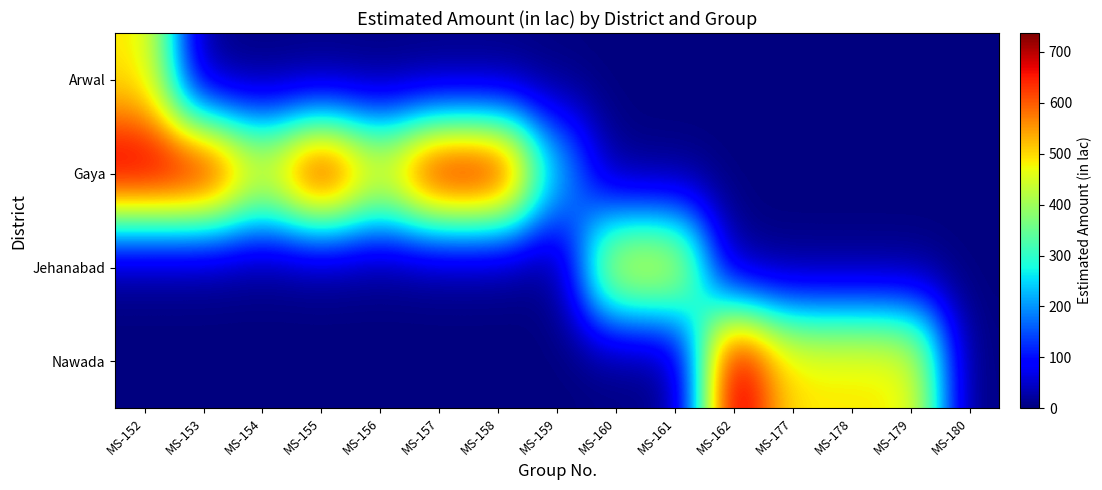

Reading right to left, list all the values displayed in this chart.

Arwal: MS-180=0.0	MS-179=0.0	MS-178=0.0	MS-177=0.0	MS-162=0.0	MS-161=0.0	MS-160=0.0	MS-159=0.0	MS-158=0.0	MS-157=0.0	MS-156=0.0	MS-155=0.0	MS-154=0.0	MS-153=0.0	MS-152=490.0
Gaya: MS-180=0.0	MS-179=0.0	MS-178=0.0	MS-177=0.0	MS-162=0.0	MS-161=0.0	MS-160=0.0	MS-159=241.2	MS-158=724.2	MS-157=729.5	MS-156=493.7	MS-155=726.0	MS-154=482.5	MS-153=727.4	MS-152=723.5
Jehanabad: MS-180=0.0	MS-179=0.0	MS-178=0.0	MS-177=0.0	MS-162=0.0	MS-161=489.3	MS-160=489.3	MS-159=0.0	MS-158=0.0	MS-157=0.0	MS-156=0.0	MS-155=0.0	MS-154=0.0	MS-153=0.0	MS-152=0.0
Nawada: MS-180=0.0	MS-179=488.6	MS-178=493.1	MS-177=492.5	MS-162=737.1	MS-161=0.0	MS-160=0.0	MS-159=0.0	MS-158=0.0	MS-157=0.0	MS-156=0.0	MS-155=0.0	MS-154=0.0	MS-153=0.0	MS-152=0.0